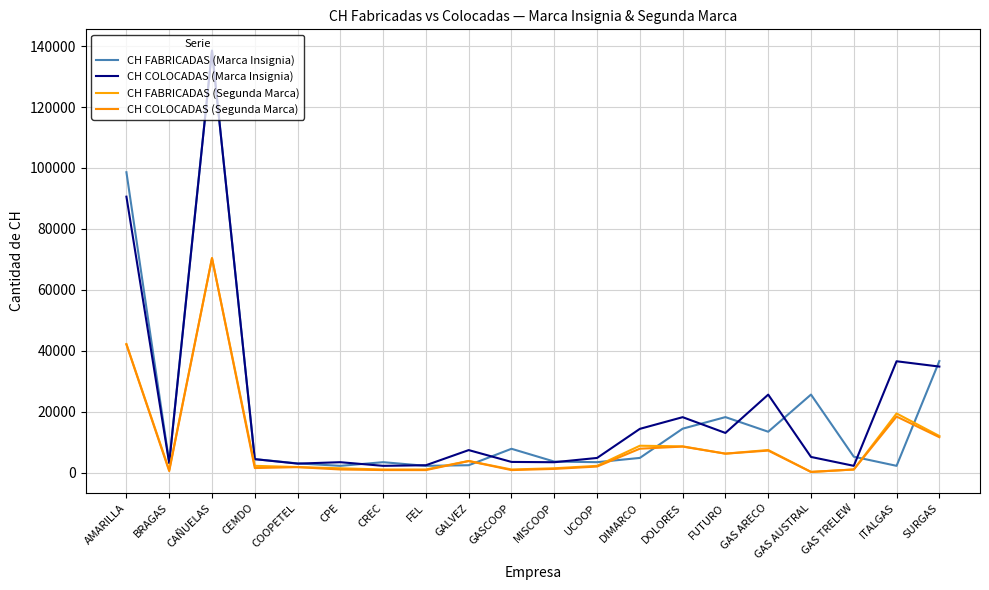

What is the difference between the second highest and second lowest values in the CH FABRICADAS (Marca Insignia) series?

96400